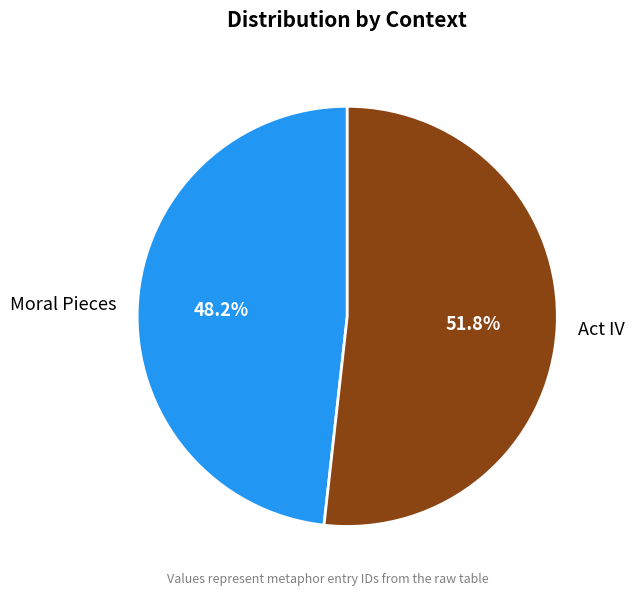

Is Act IV the majority of the pie?

Yes